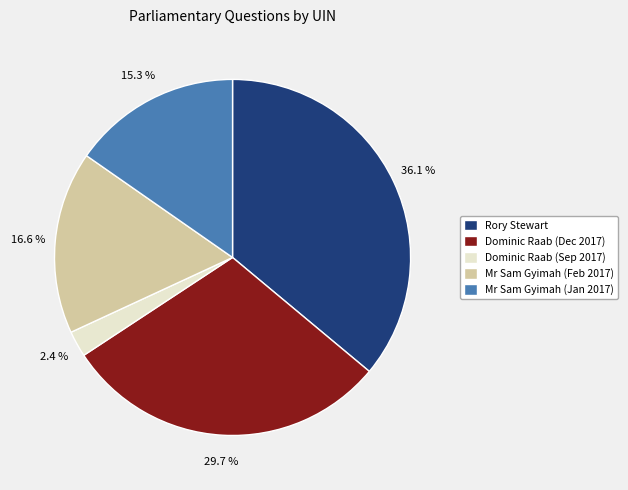

Is the sum of Dominic Raab (Dec 2017) and Rory Stewart greater than half?

Yes